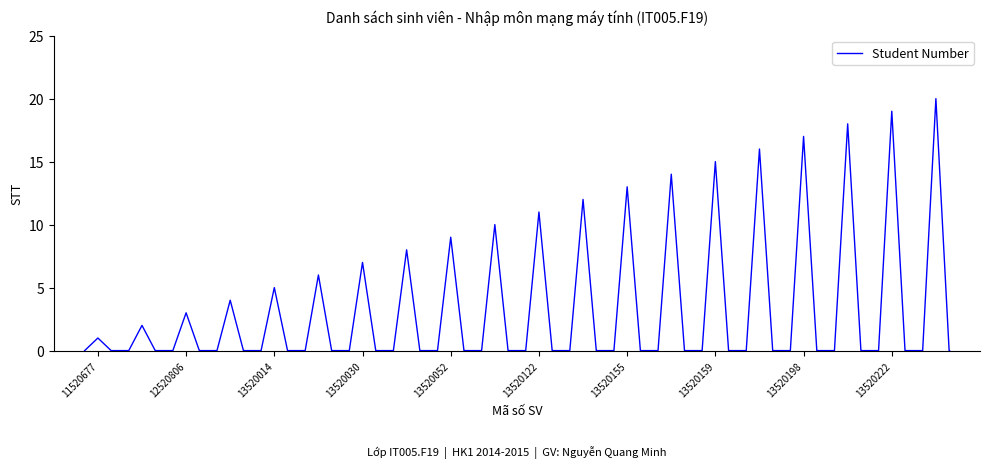

What is the greatest value displayed?

20